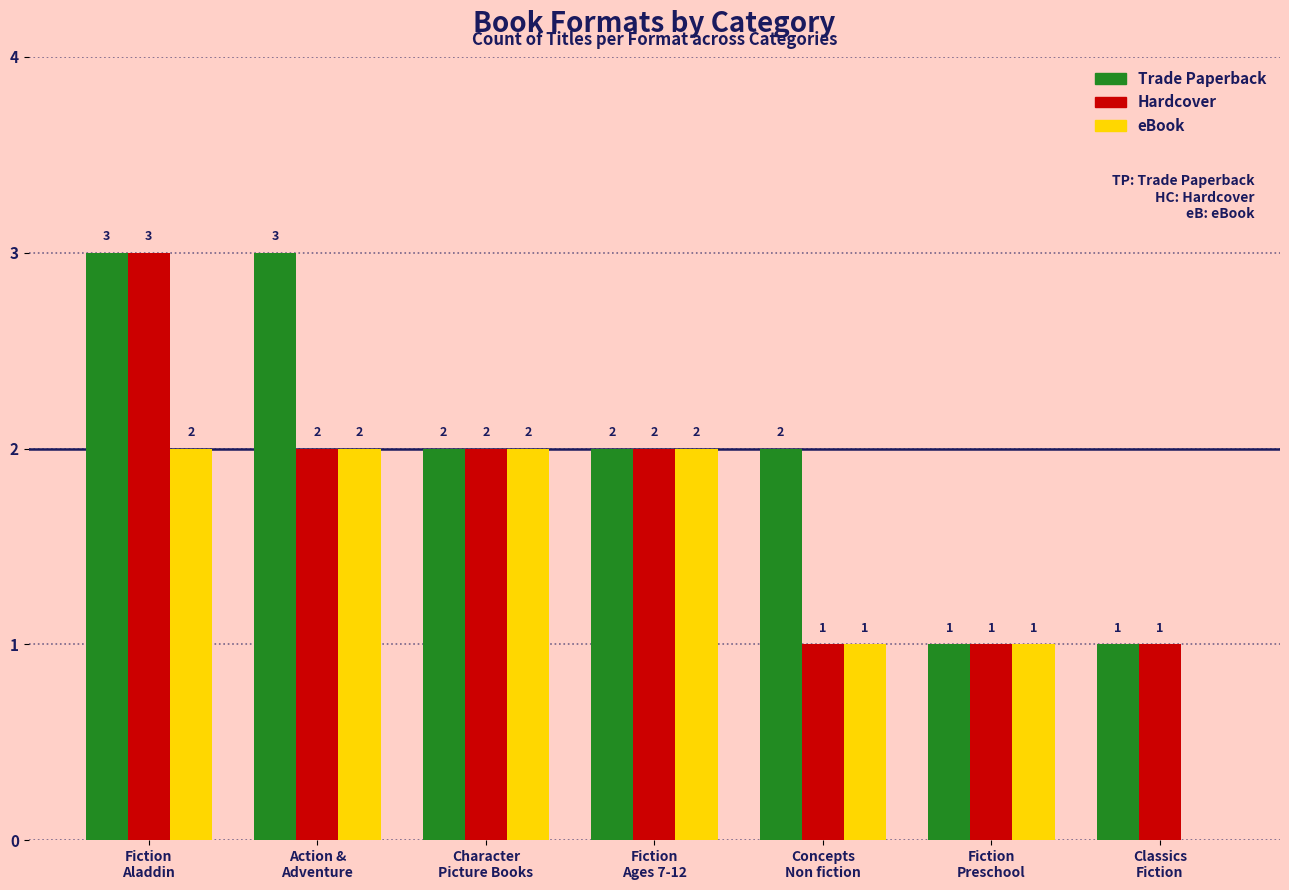

The value of Trade Paperback at Concepts
Non fiction is 1. True or false?

False